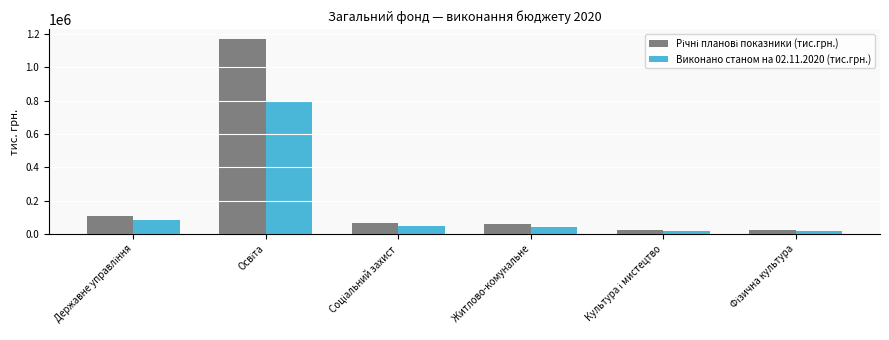

What is the difference between the maximum and minimum values in the Виконано станом на 02.11.2020 (тис.грн.) series?

782282.5